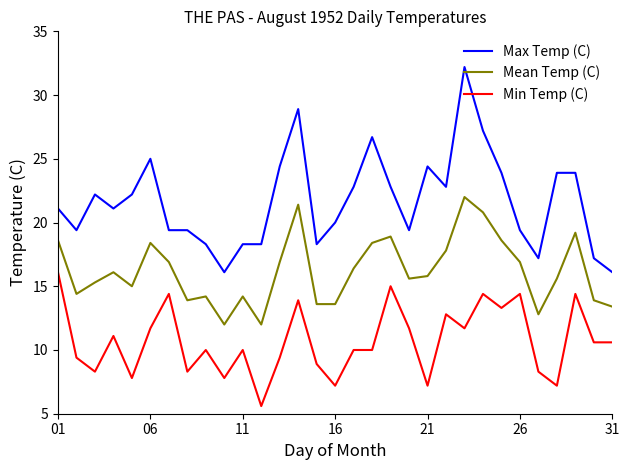

Which series has the largest total across all categories?

Max Temp (C)